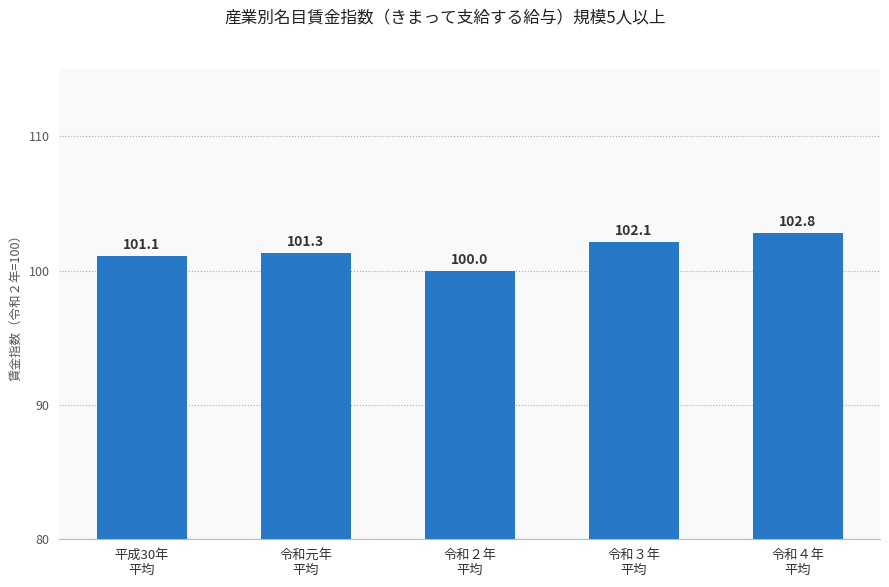

How many bars are there in total?

5